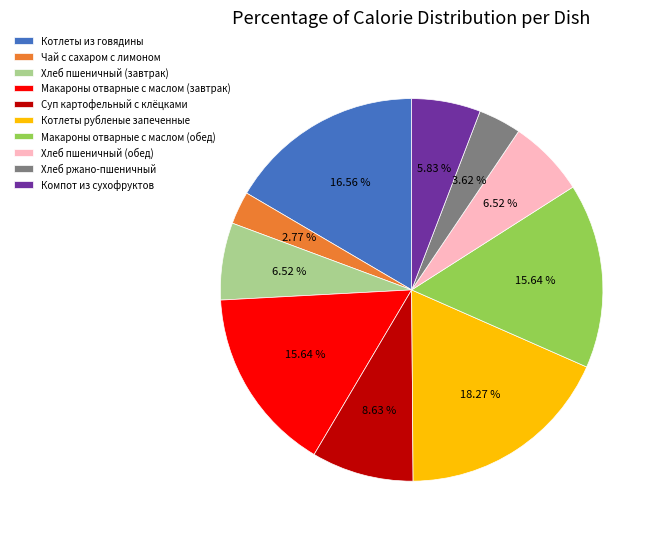

What is the ratio of the value at Суп картофельный с клёцками to the value at Макароны отварные с маслом (обед)?

0.6